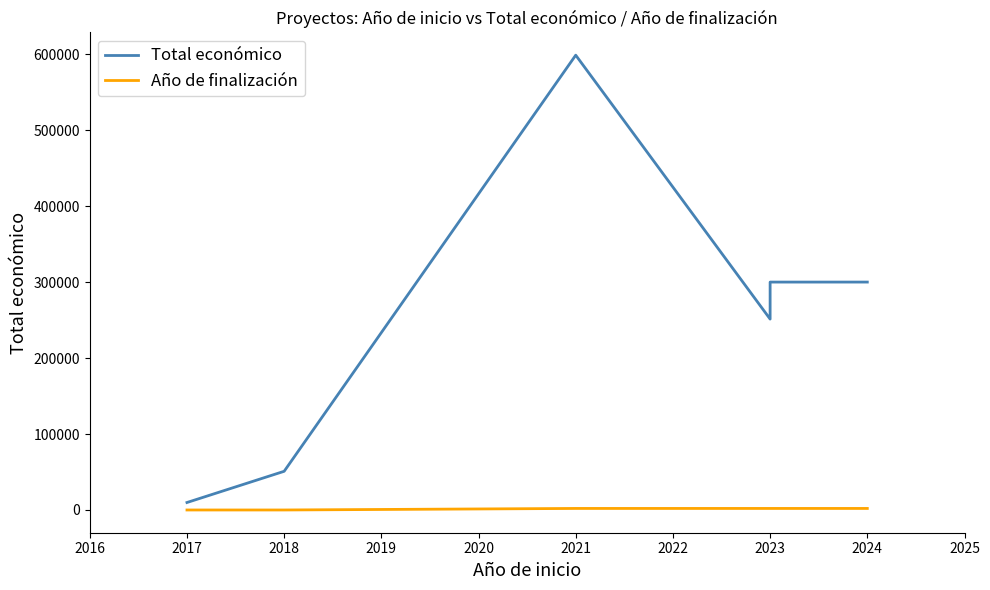

At which label is Año de finalización closest to 1012?

2021